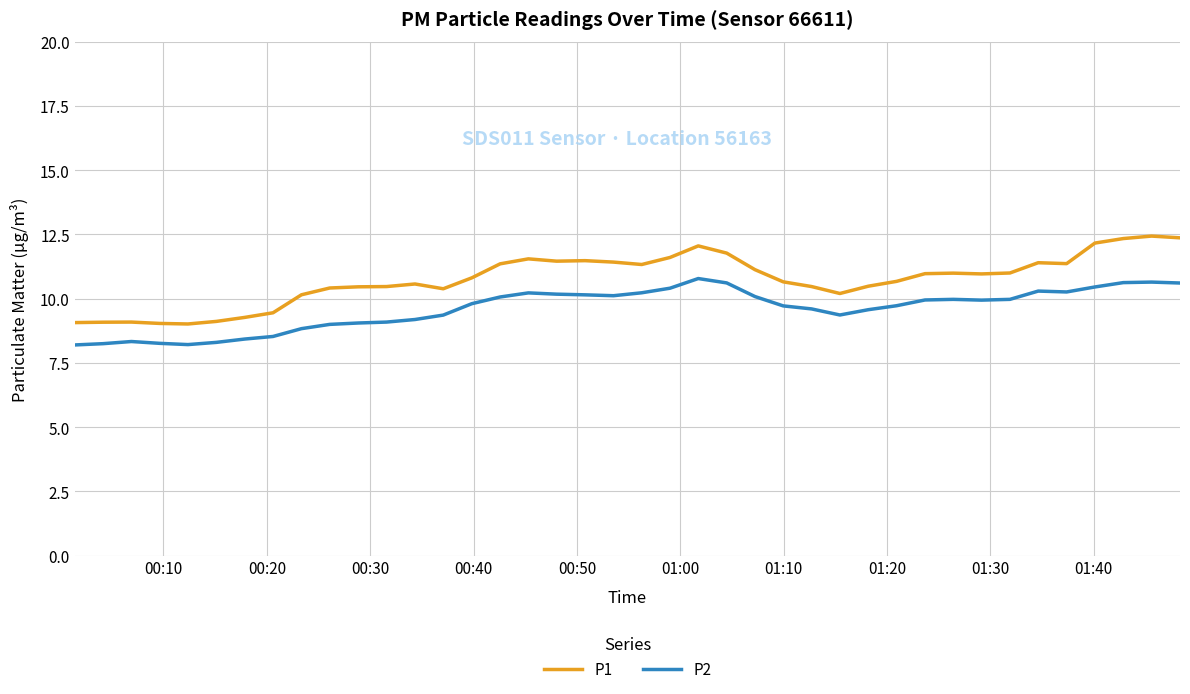

What is the difference between the maximum and minimum values in the P2 series?

2.6